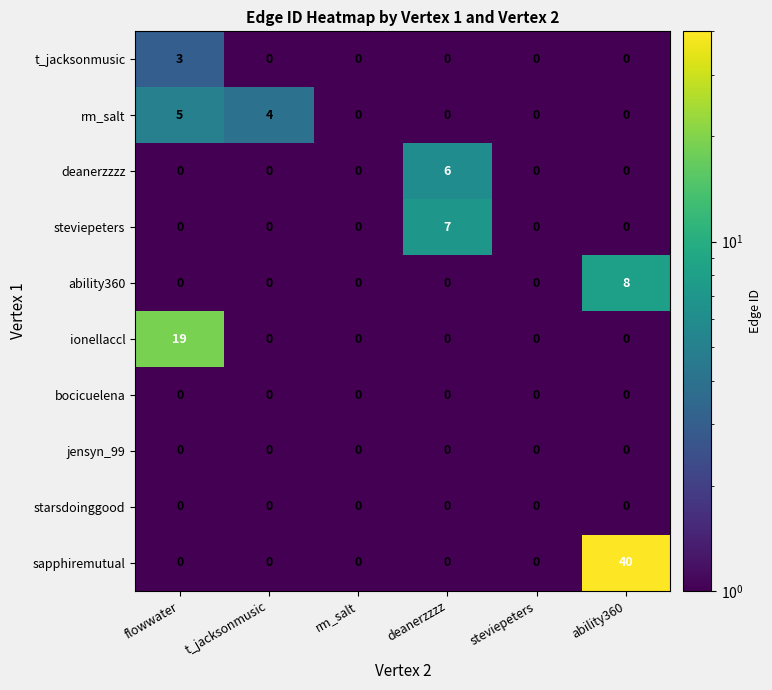

Which series has the largest range (max minus min)?

sapphiremutual